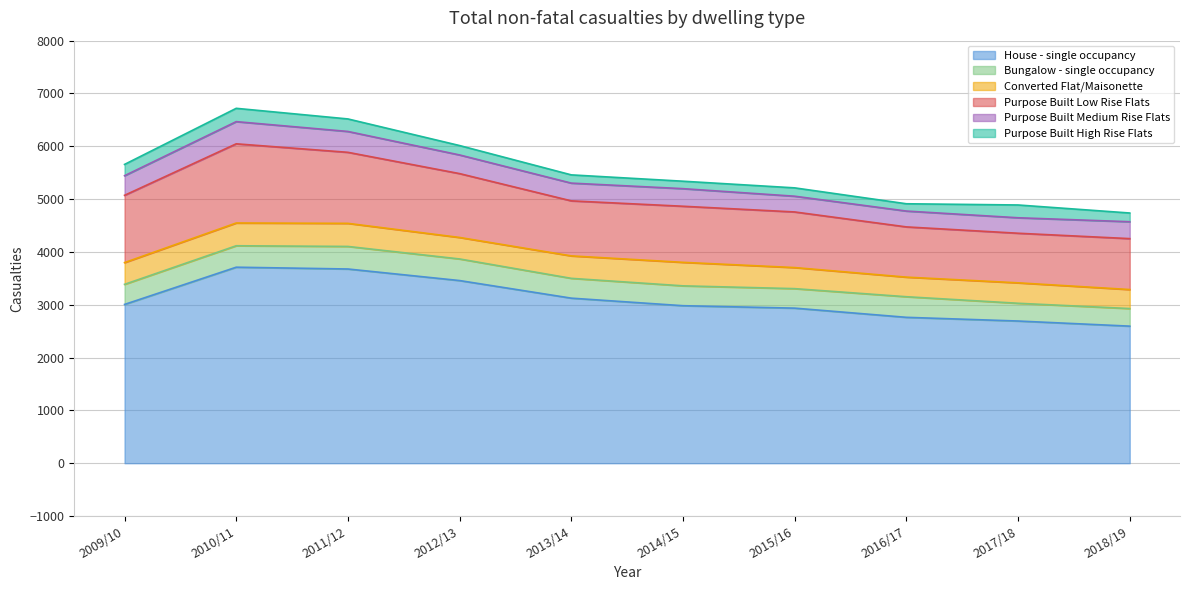

What position from the left is 2015/16?

7